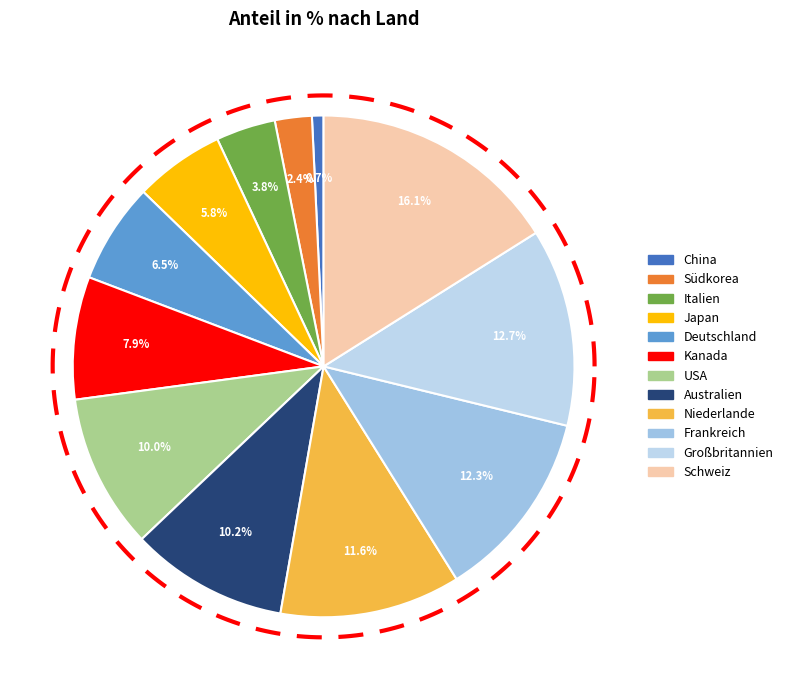

To the nearest percent, what portion does Japan represent?

6%